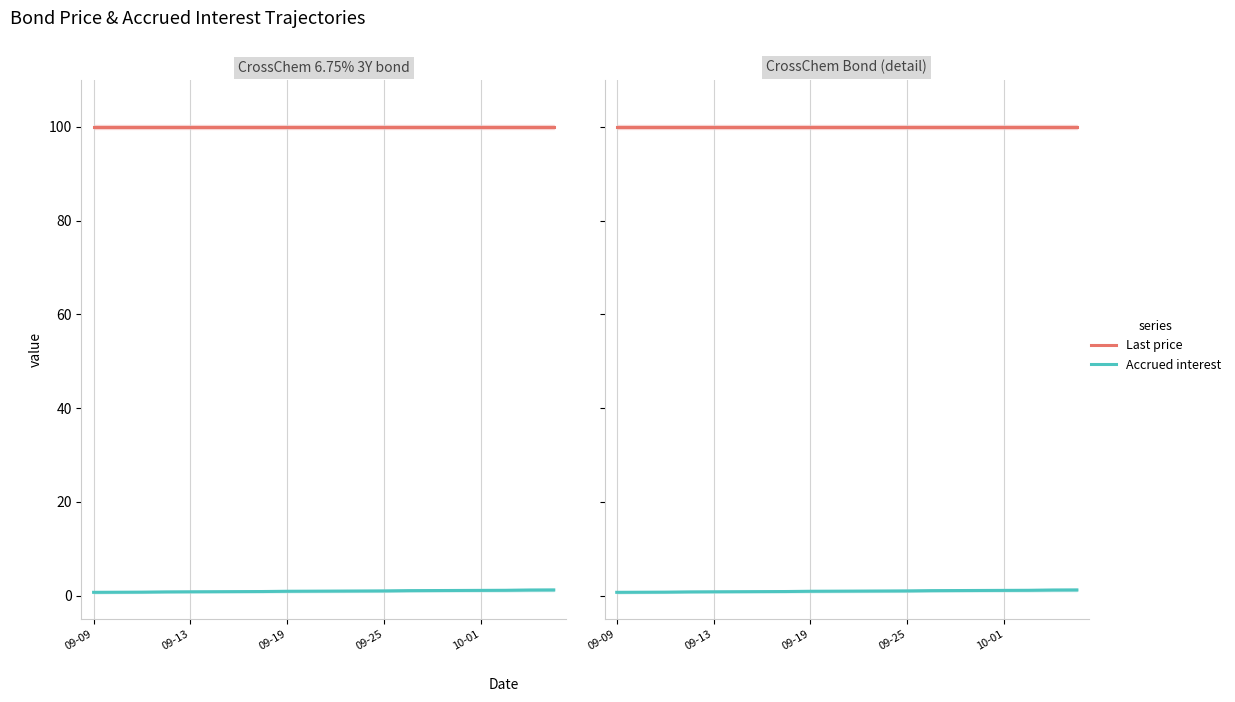

Rank the series by their maximum value, from highest to lowest.

Last price, Accrued interest